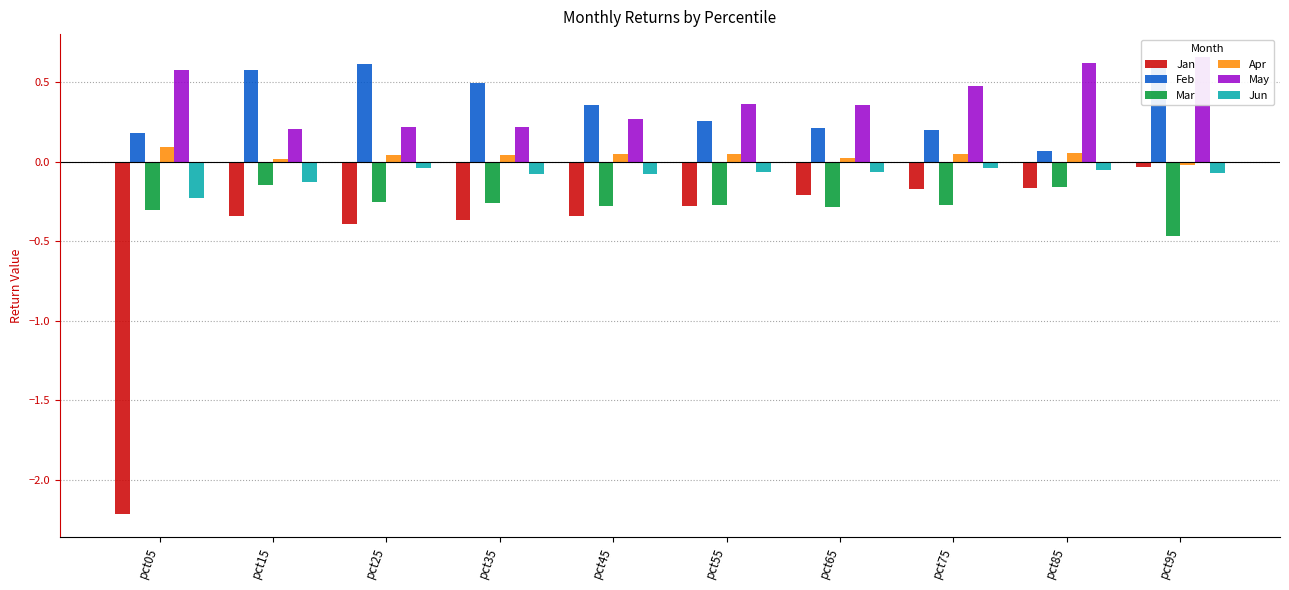

At which category is the sum across all series the highest?

pct95